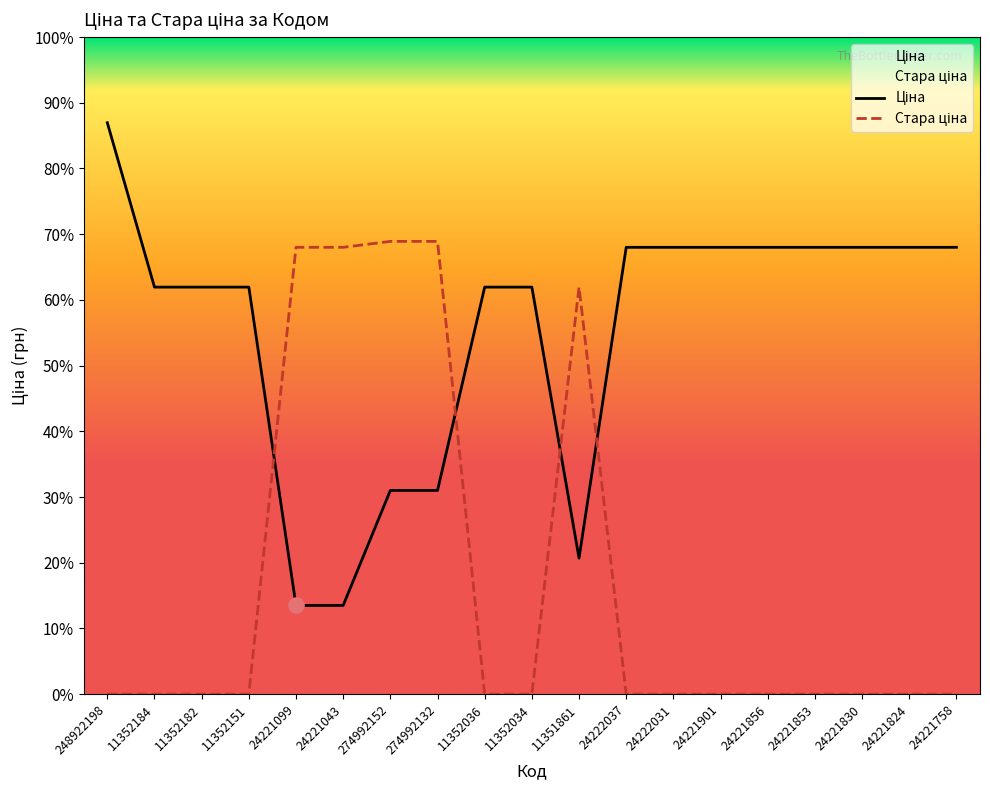

Which series reaches the maximum Y coordinate?

Ціна